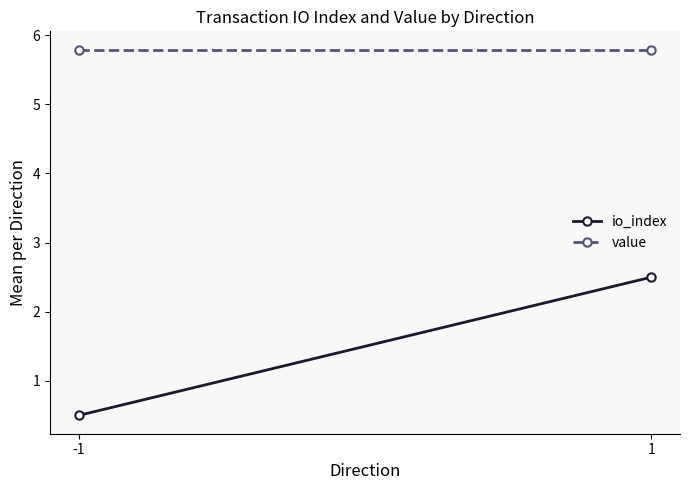

What are all the series names shown in the legend?

io_index, value